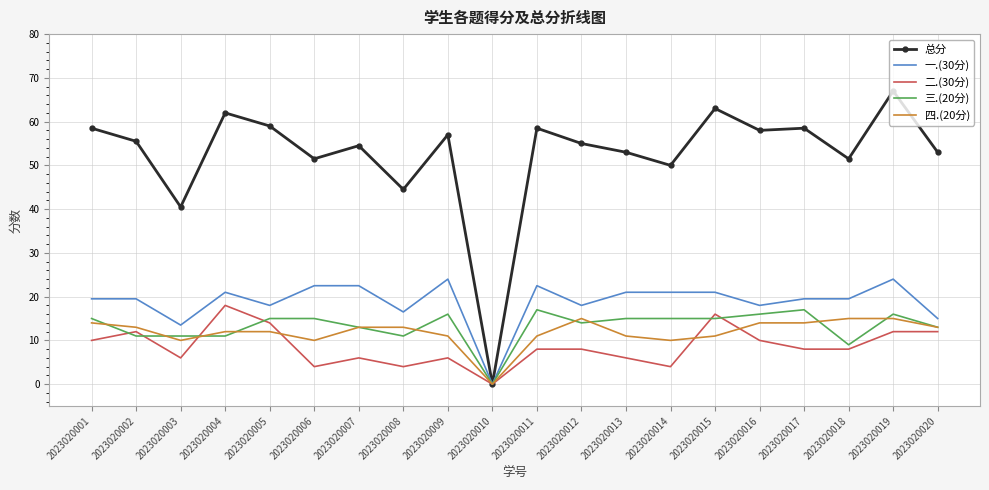

Reading right to left, extract all data points from this chart.

总分: 53.0	67.0	51.5	58.5	58.0	63.0	50.0	53.0	55.0	58.5	0.0	57.0	44.5	54.5	51.5	59.0	62.0	40.5	55.5	58.5
一.(30分): 15.0	24.0	19.5	19.5	18.0	21.0	21.0	21.0	18.0	22.5	0.0	24.0	16.5	22.5	22.5	18.0	21.0	13.5	19.5	19.5
二.(30分): 12.0	12.0	8.0	8.0	10.0	16.0	4.0	6.0	8.0	8.0	0.0	6.0	4.0	6.0	4.0	14.0	18.0	6.0	12.0	10.0
三.(20分): 13.0	16.0	9.0	17.0	16.0	15.0	15.0	15.0	14.0	17.0	0.0	16.0	11.0	13.0	15.0	15.0	11.0	11.0	11.0	15.0
四.(20分): 13.0	15.0	15.0	14.0	14.0	11.0	10.0	11.0	15.0	11.0	0.0	11.0	13.0	13.0	10.0	12.0	12.0	10.0	13.0	14.0